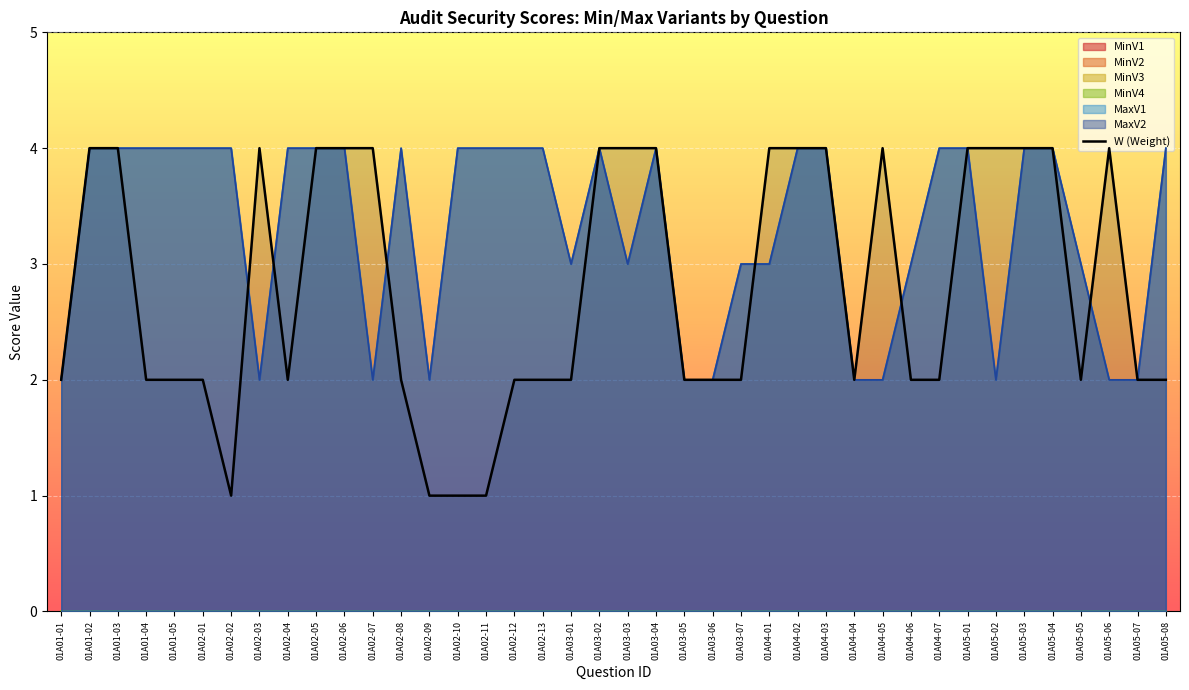

What is the sum of all values?

112